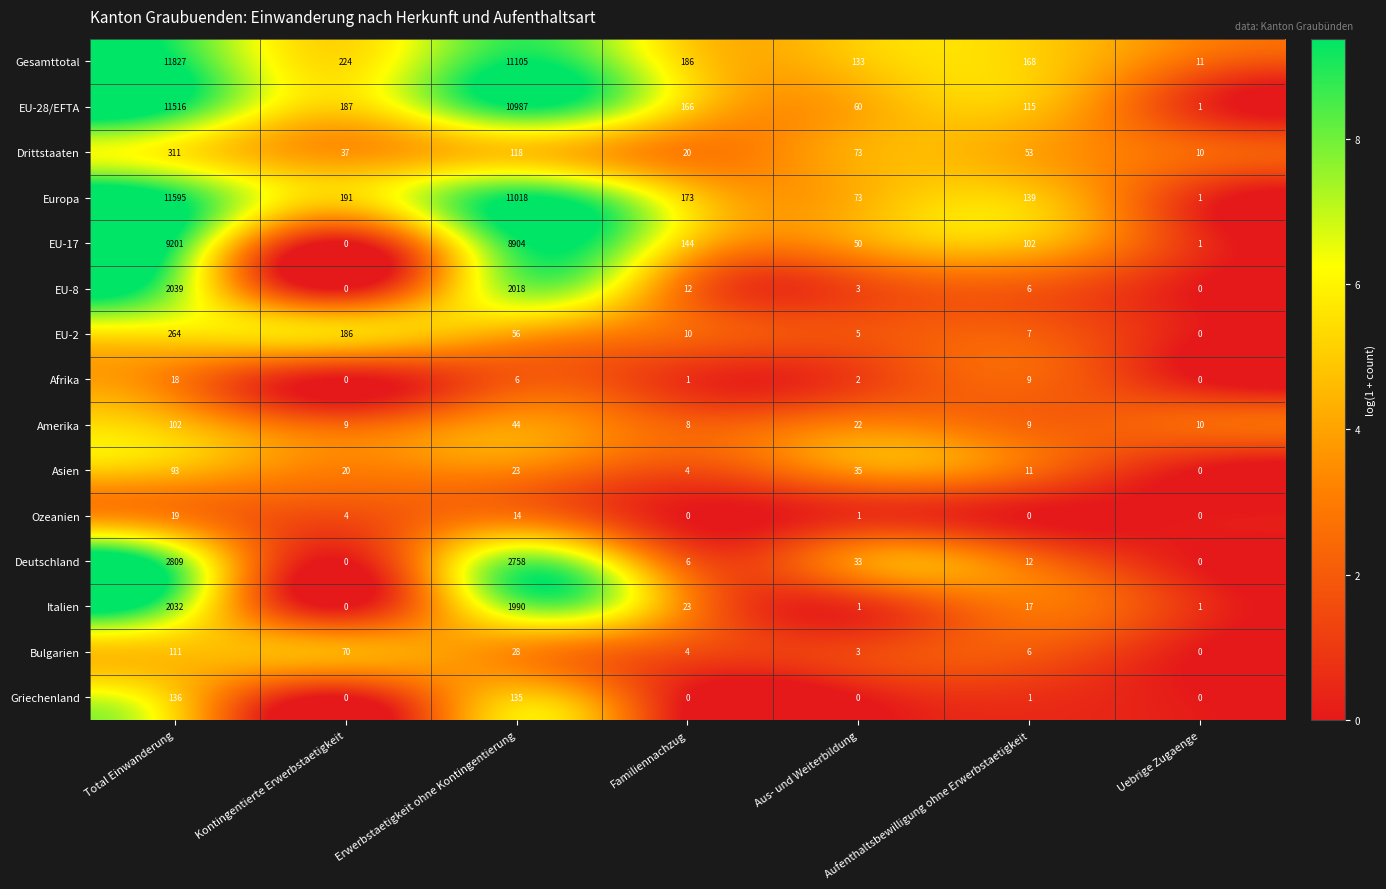

How many data points does each series have?

7